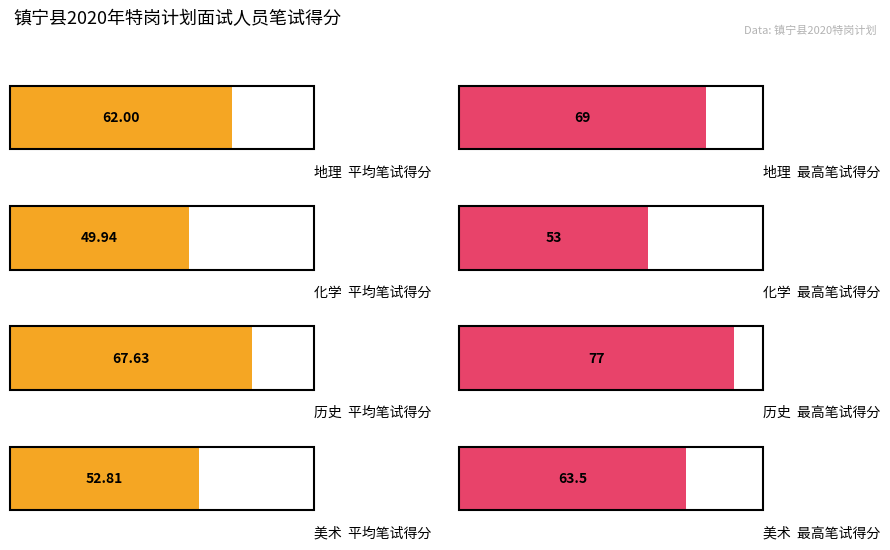

Which series changed the most between 地理 and 化学?

最高笔试得分